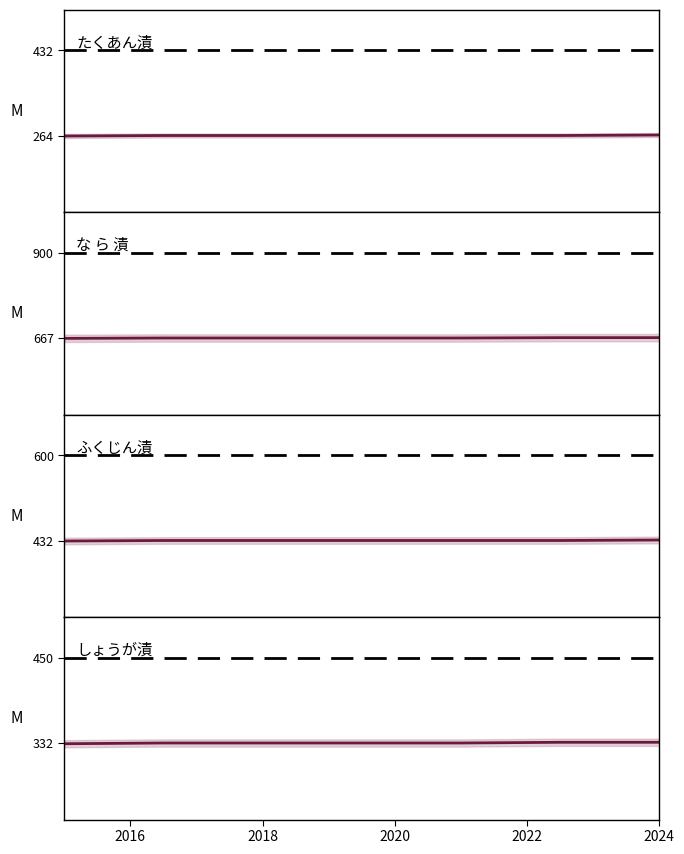

True or false: たくあん漬 and な ら 漬 cross at least once.

False